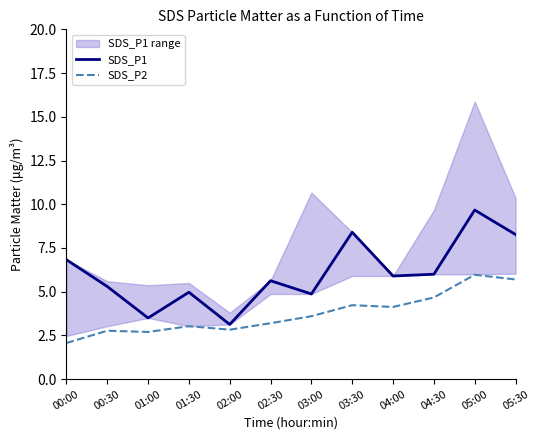

Which category has the lowest value in the SDS_P1 series?

02:00